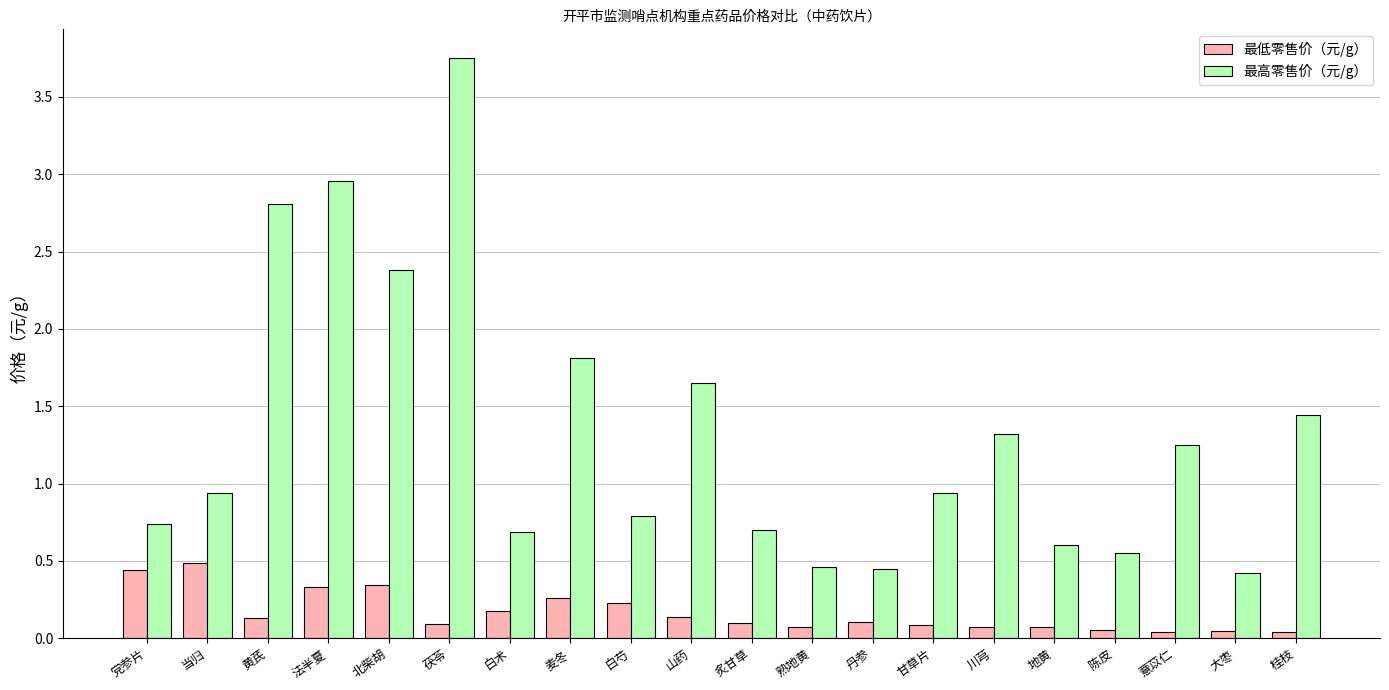

Which series has the largest total across all categories?

最高零售价（元/g）